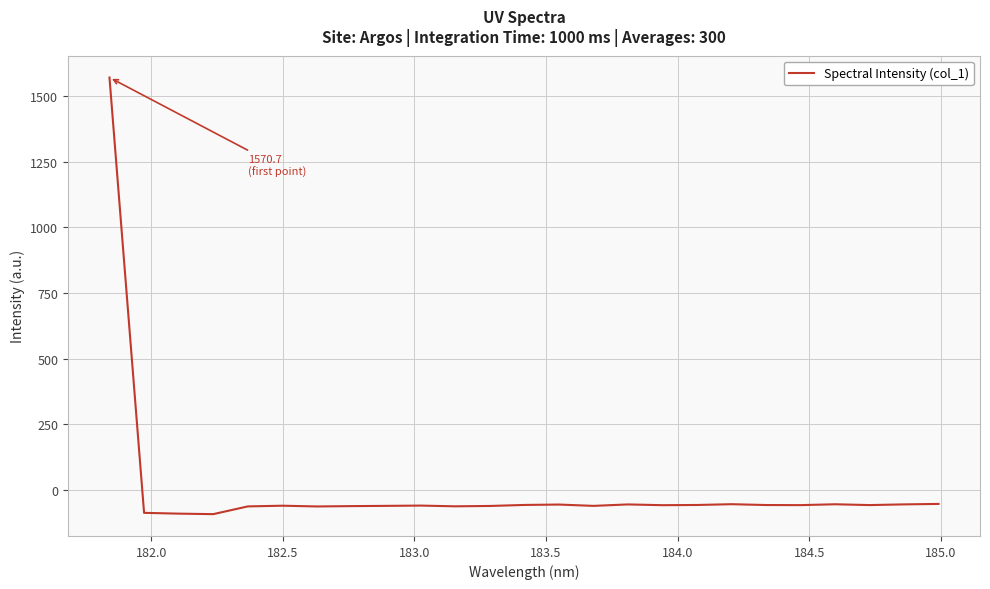

What is the difference between the maximum and minimum values?

1662.3